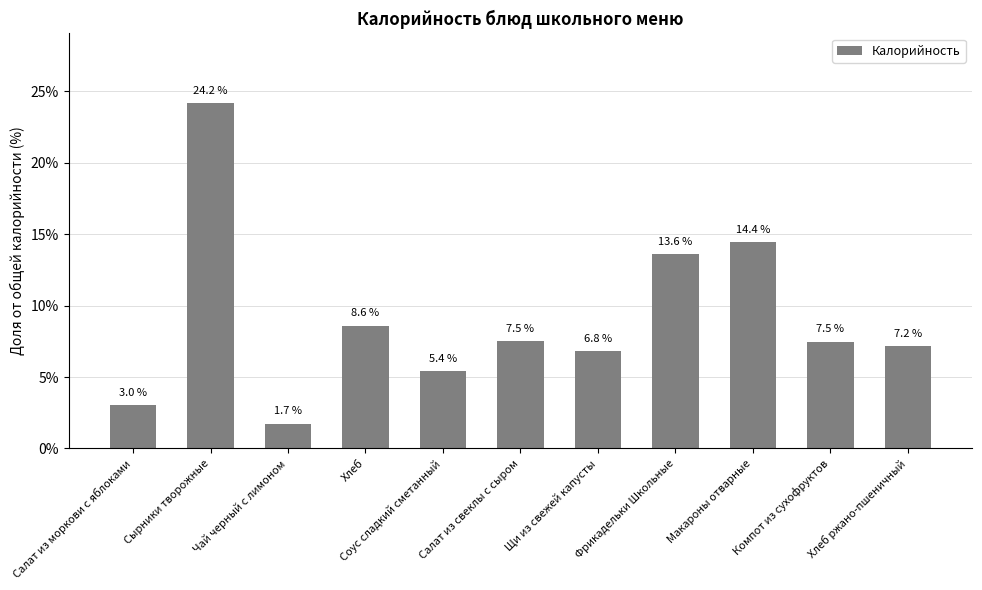

Between Соус сладкий сметанный and Хлеб, which is larger?

Хлеб